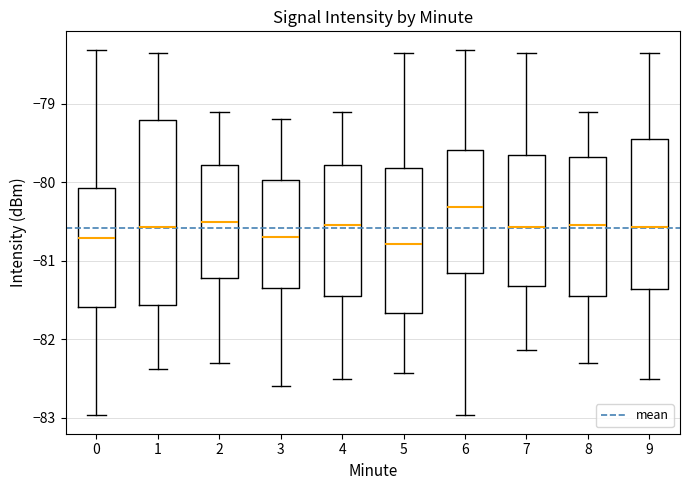

Which box has the highest median line?

6